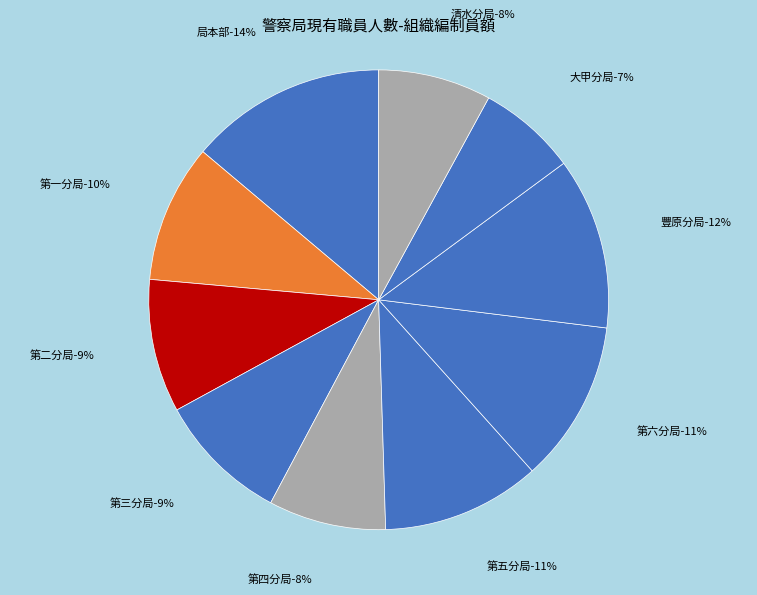

Does 第四分局 account for over 50% of the chart?

No